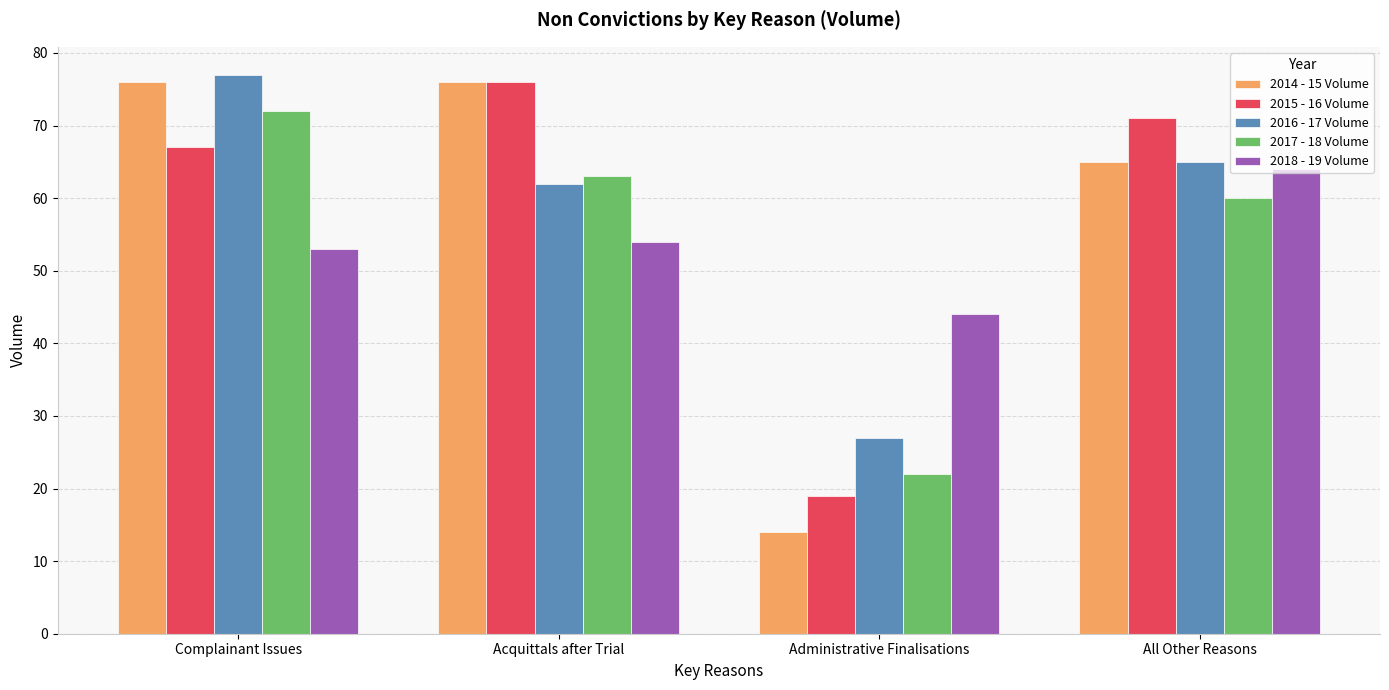

The 2018 - 19 Volume series shows 53 at Complainant Issues. True or false?

True